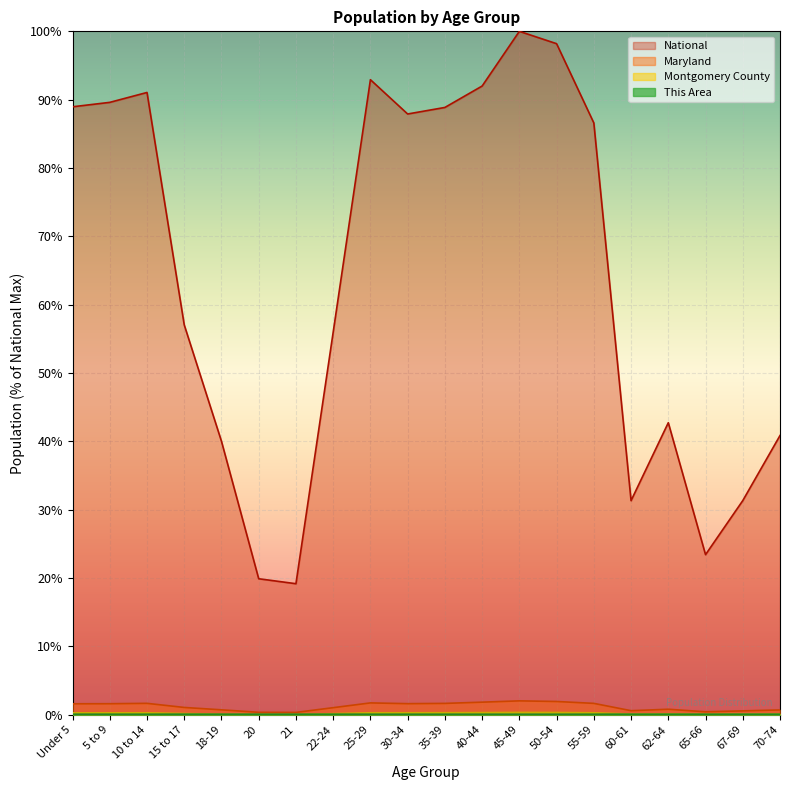

Rank the series by their maximum value, from lowest to highest.

This Area, Montgomery County, Maryland, National